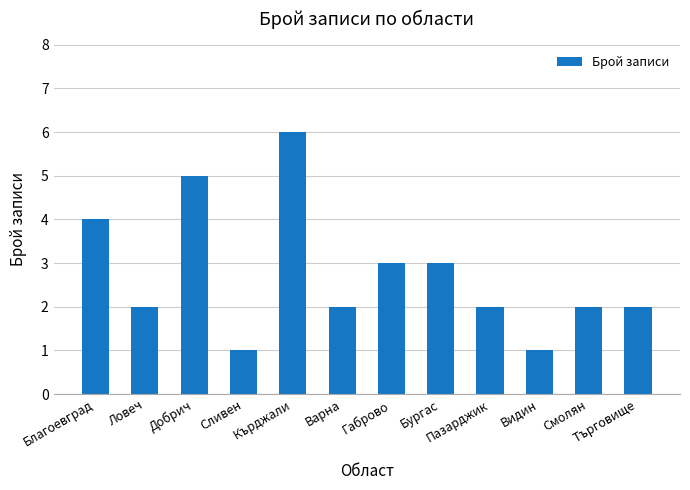

What is the label of the 8th bar from the left?

Бургас